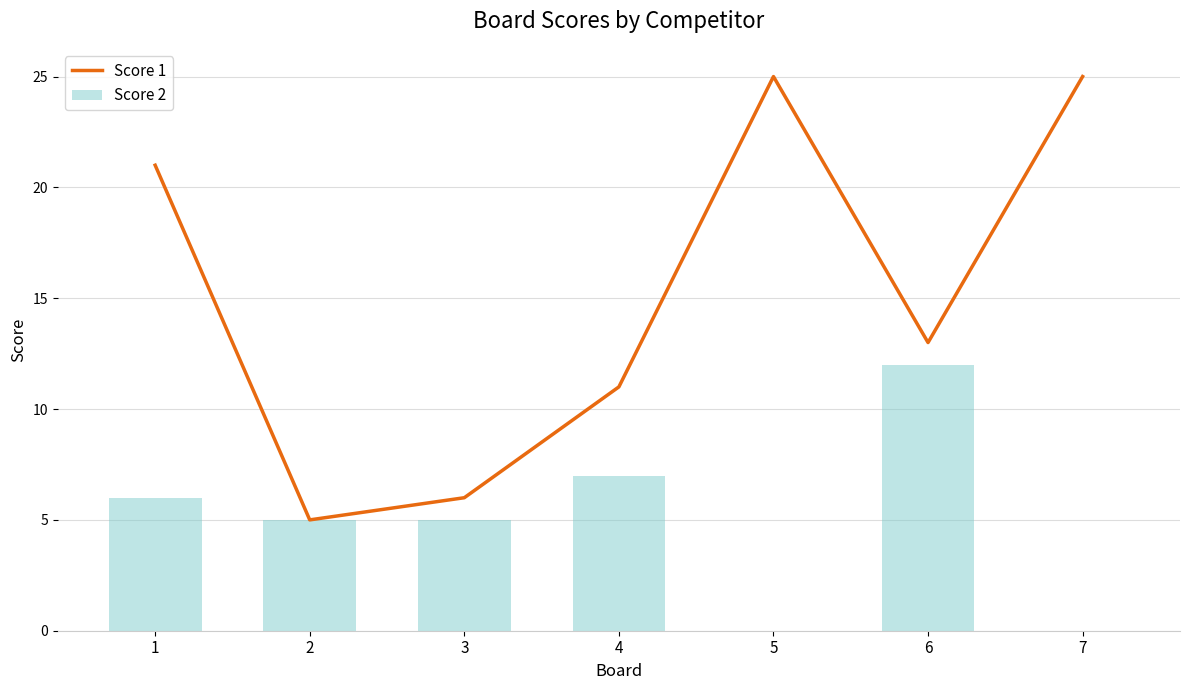

At which label is Score 2 closest to 6?

1